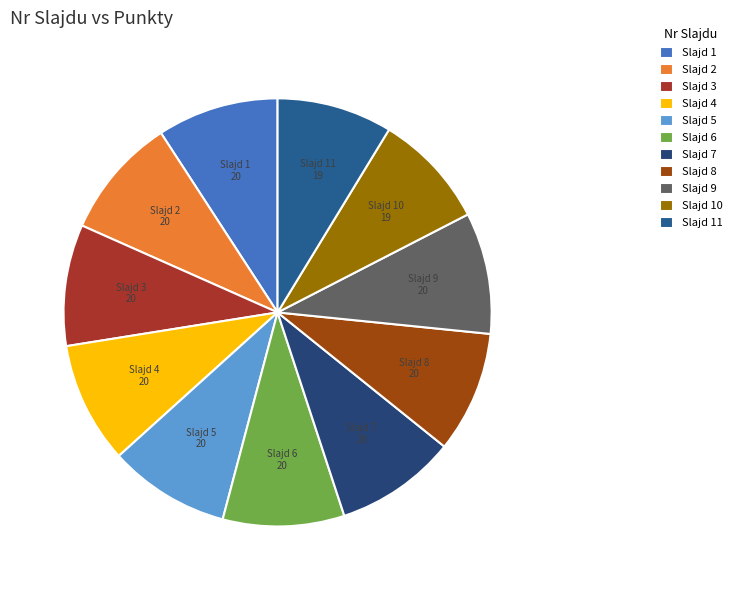

How many slices are in this pie chart?

11